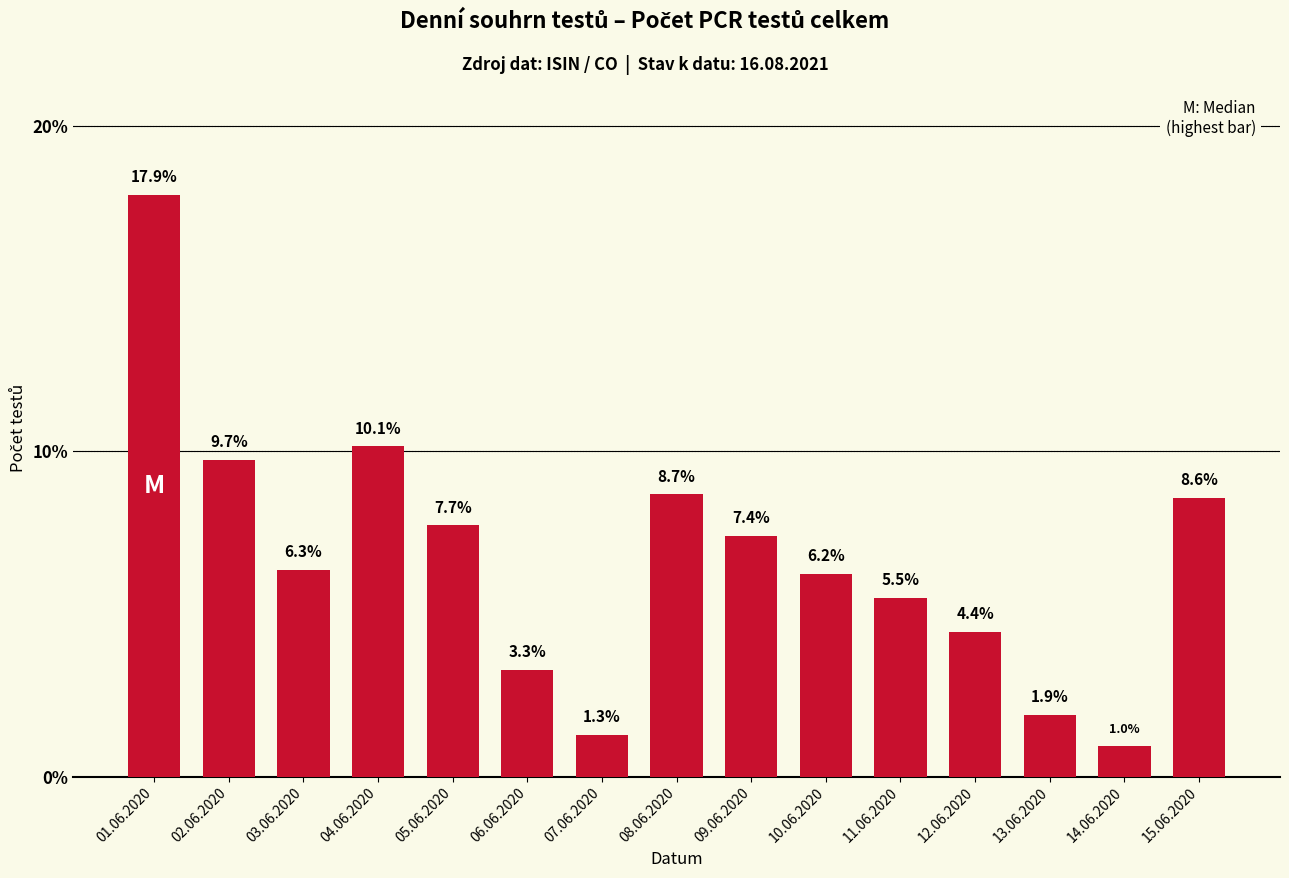

True or false: the data shows 5.5 at 11.06.2020.

True